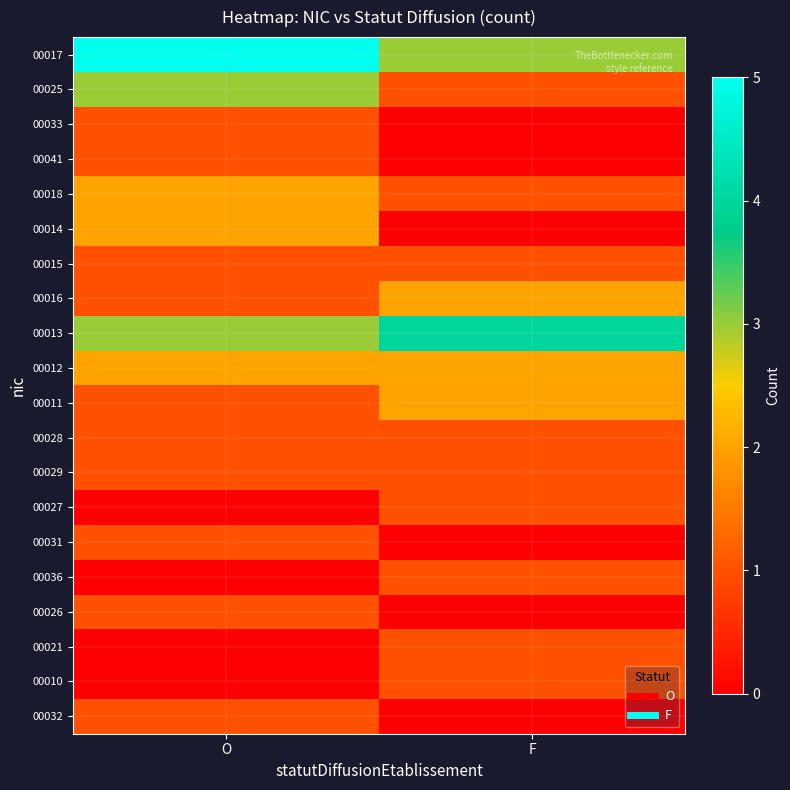

Which series has the widest spread of values?

00017